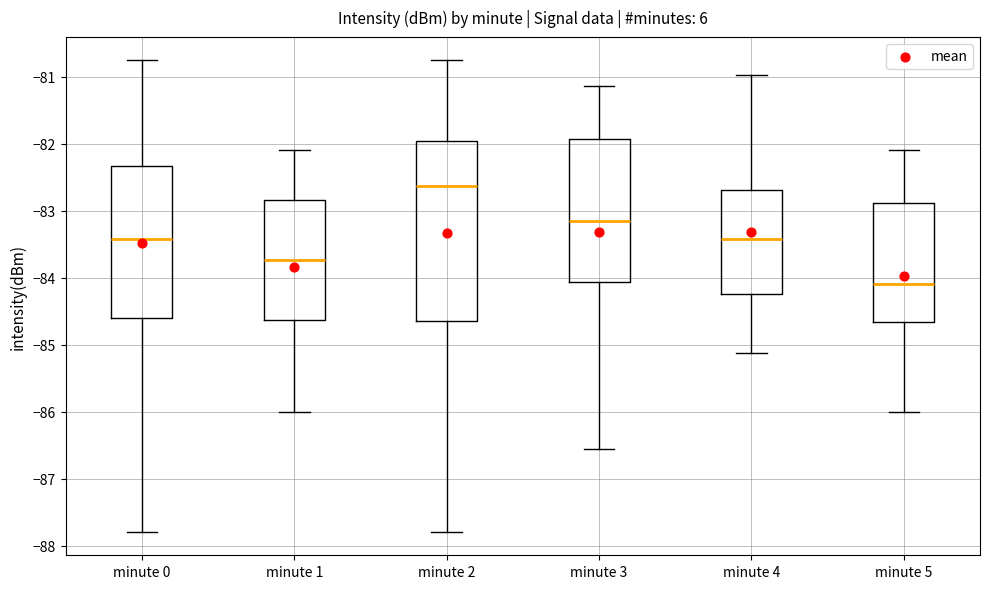

Which box is the tallest, from its lower edge to its upper edge?

minute 2